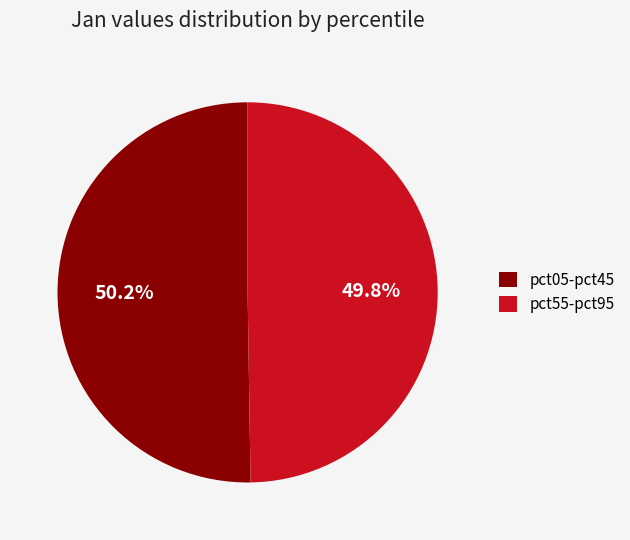

Approximately how many times larger is the value at pct05-pct45 compared to pct55-pct95?

1.0